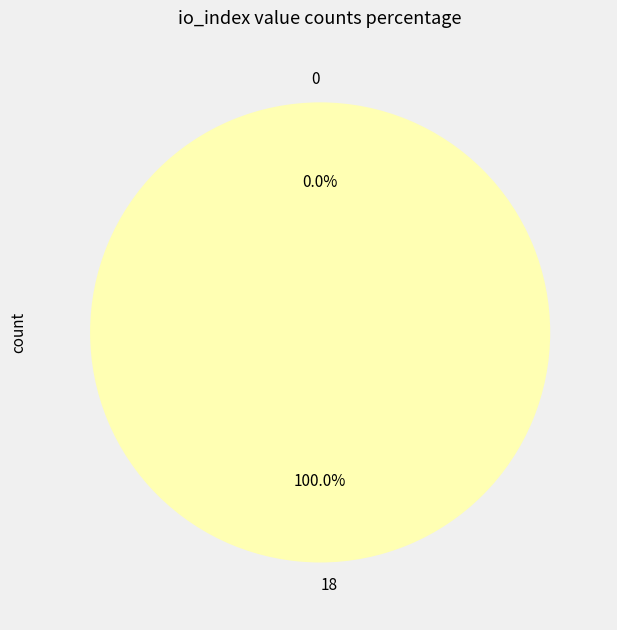

How many segments does this pie chart have?

2